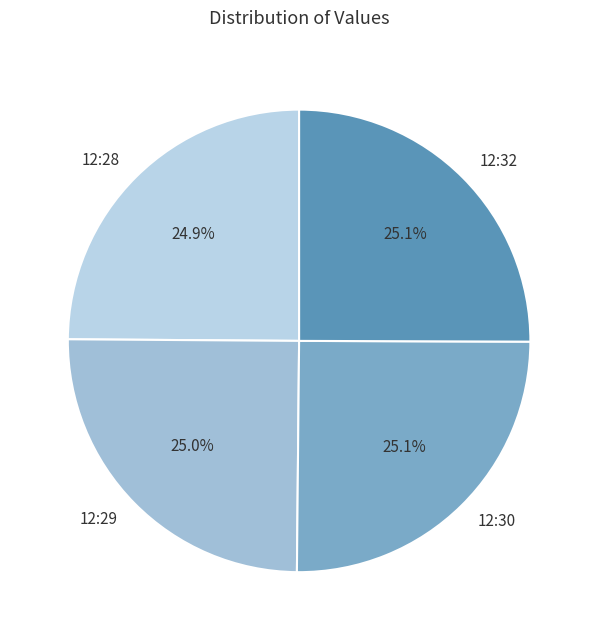

Is 12:30 the majority of the pie?

No